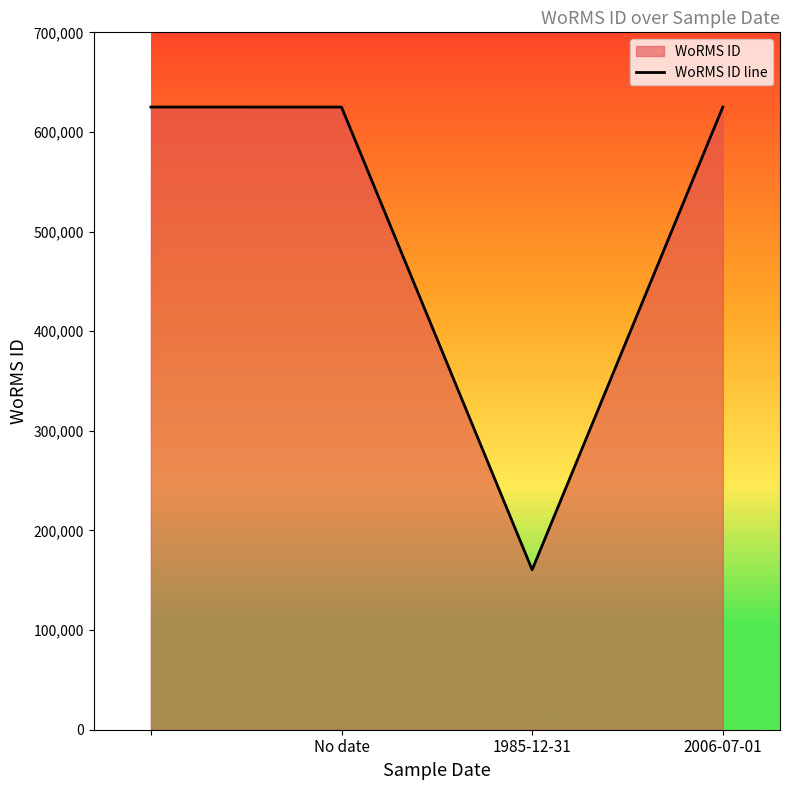

What value does the data have at No date, to the nearest 10?

624970